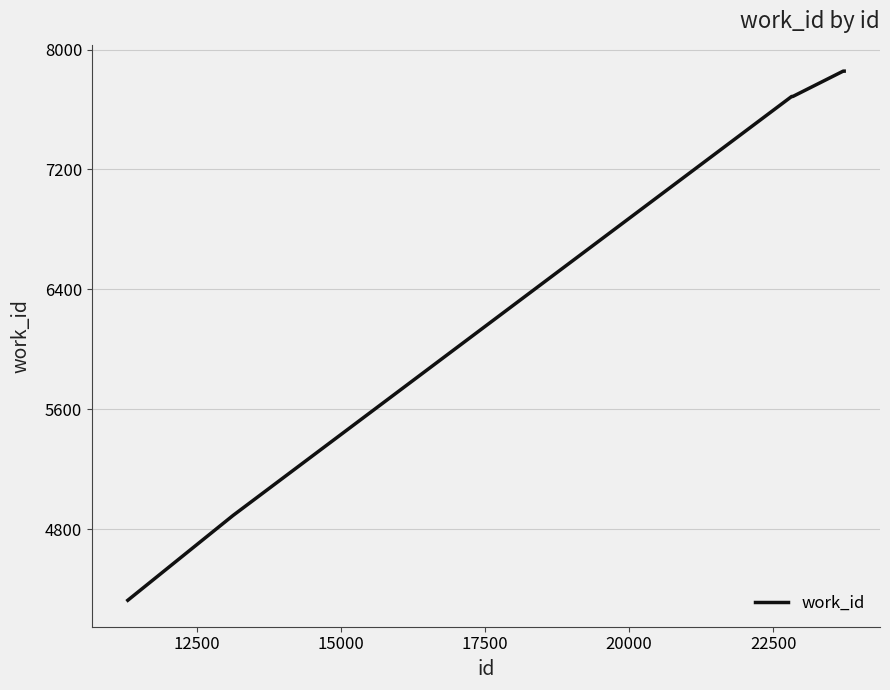

What is the difference between the maximum and minimum values?

3530